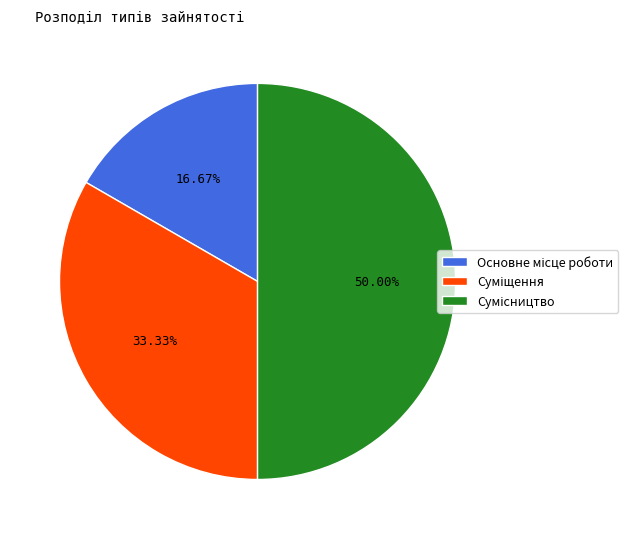

To the nearest percent, what is the difference between the largest and smallest slice percentages?

33%